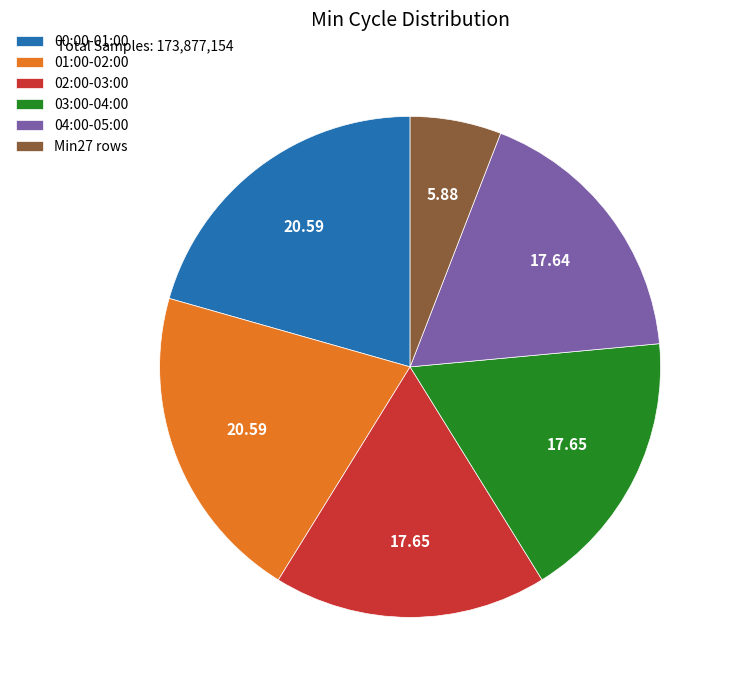

Which category has the smallest portion of the pie?

Min27 rows